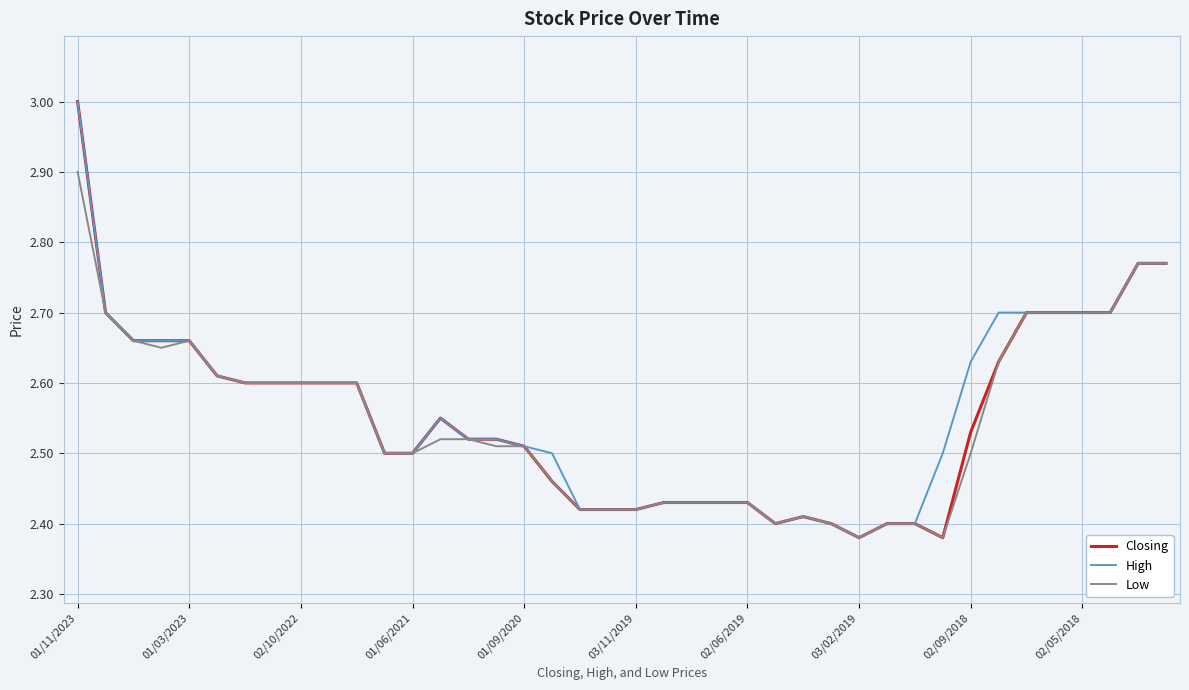

What is the difference between the second highest and minimum values in the High series?

0.4